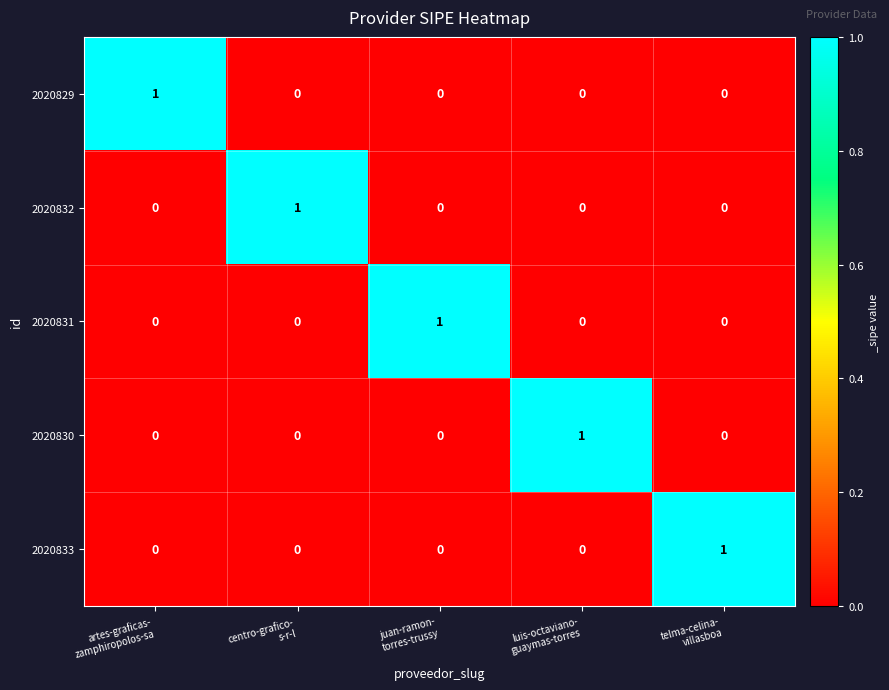

Count the 2020832 values in the range 0 to 1.

5